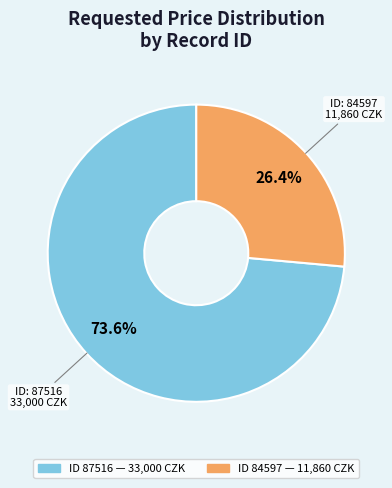

How many segments does this pie chart have?

2